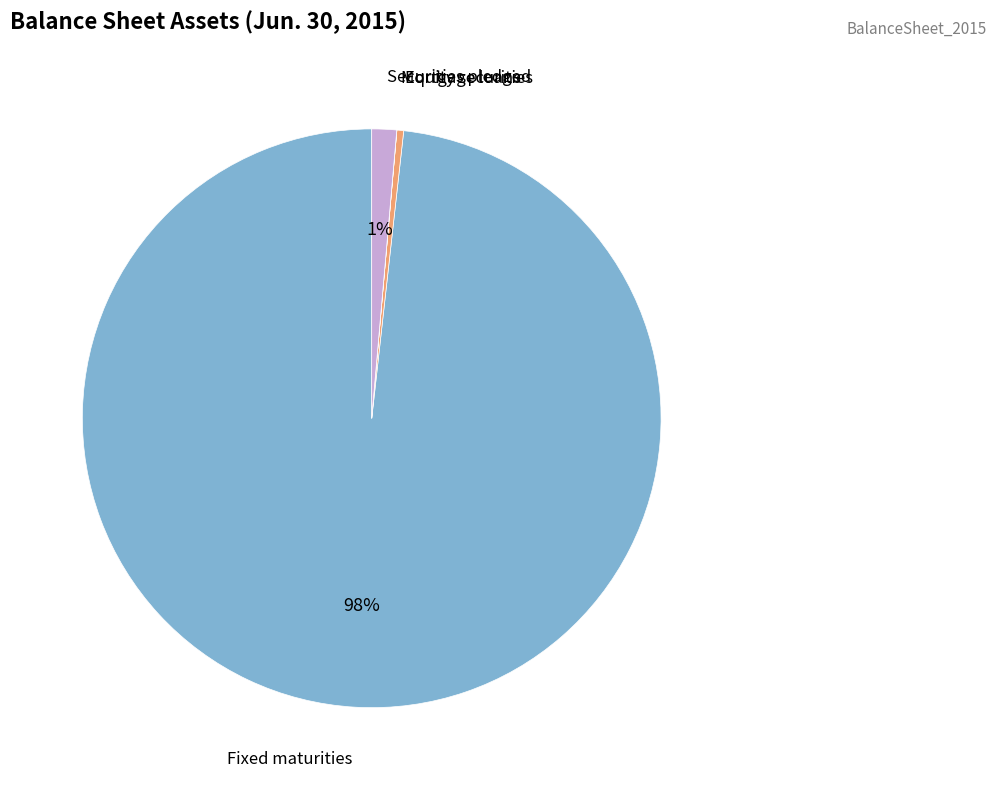

Which category accounts for the majority?

Fixed maturities